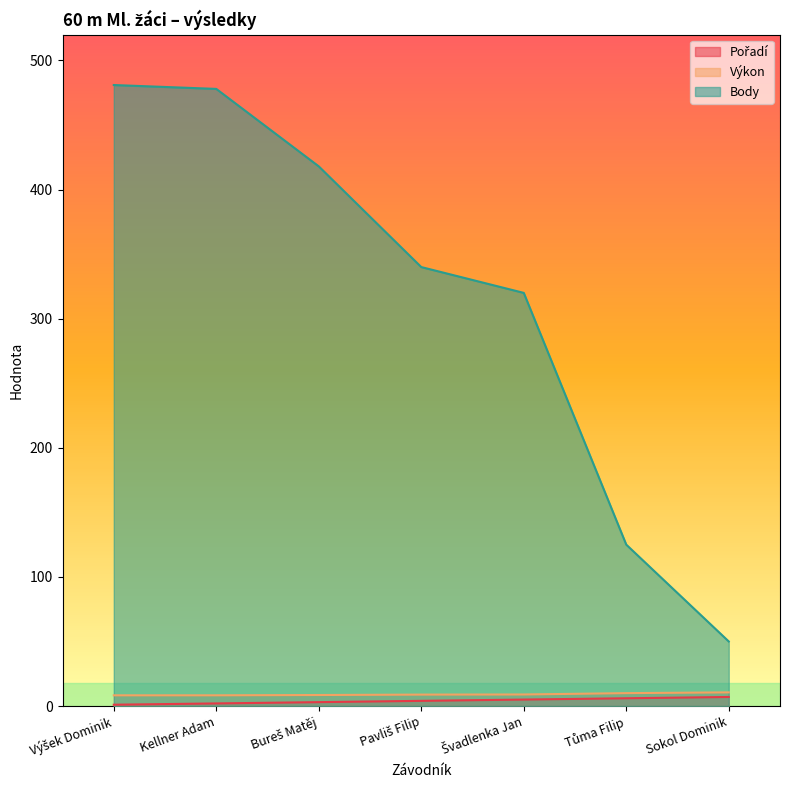

Does the chart display data point markers on the line(s)?

No